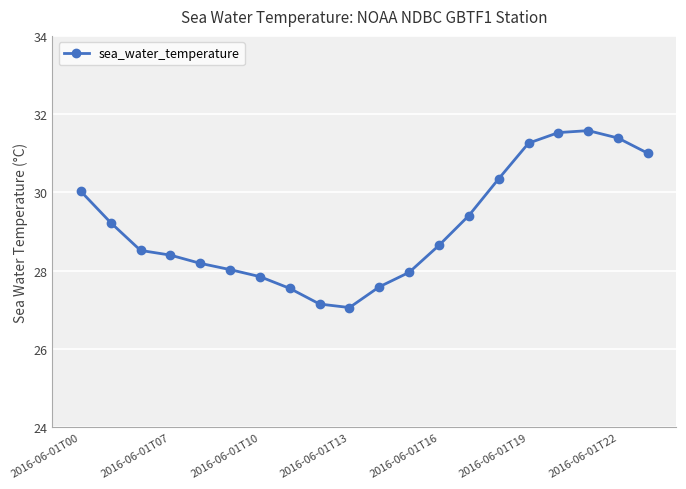

What is the average value?

29.1